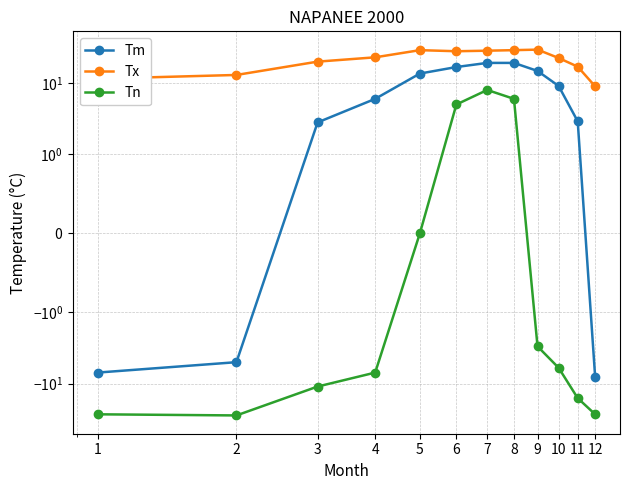

Where is the first local maximum for Tn?

7